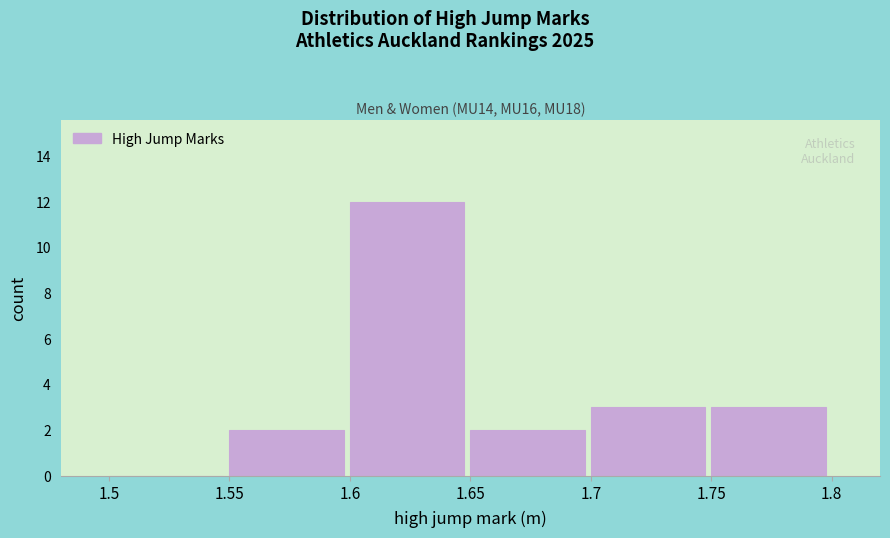

How tall is the bar that spans 1.55 to 1.6 on the x-axis? The values are not printed on the chart, so give them approximately, as read against the axis.

2